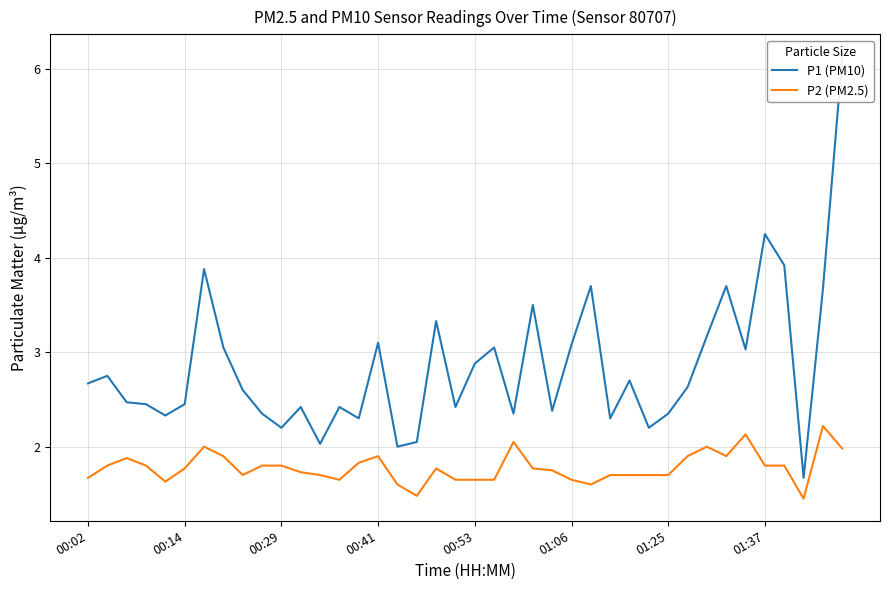

What is the difference between the highest and lowest values at 38?

1.4